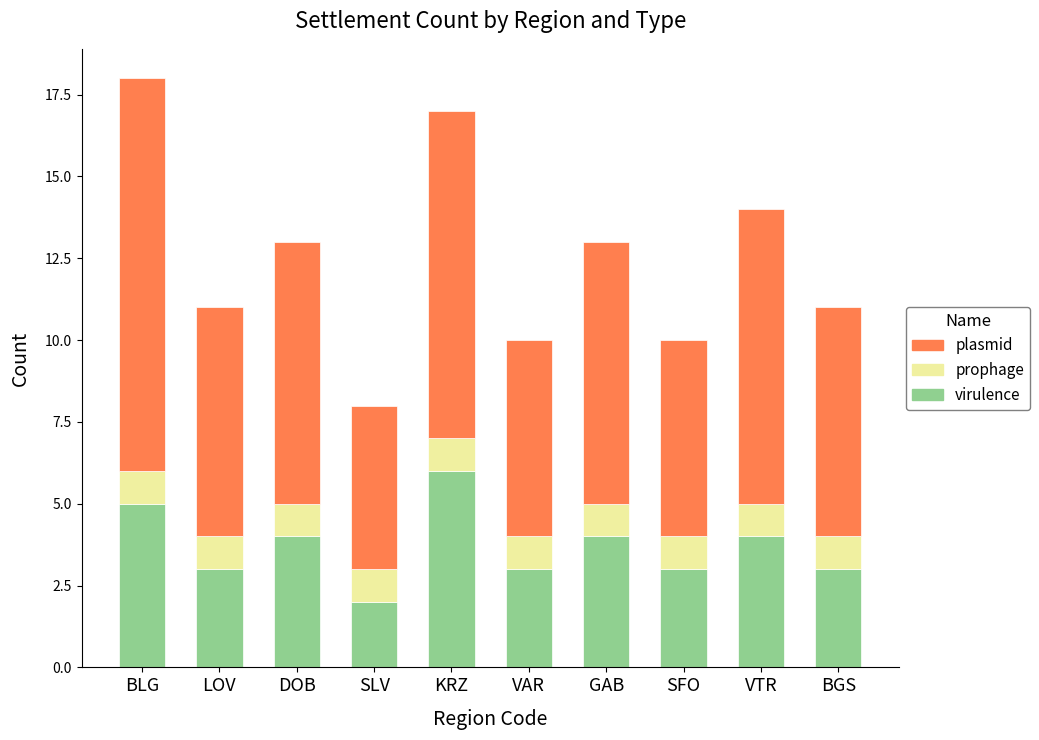

Reading left to right, list the values for the virulence series.

BLG=5	LOV=3	DOB=4	SLV=2	KRZ=6	VAR=3	GAB=4	SFO=3	VTR=4	BGS=3